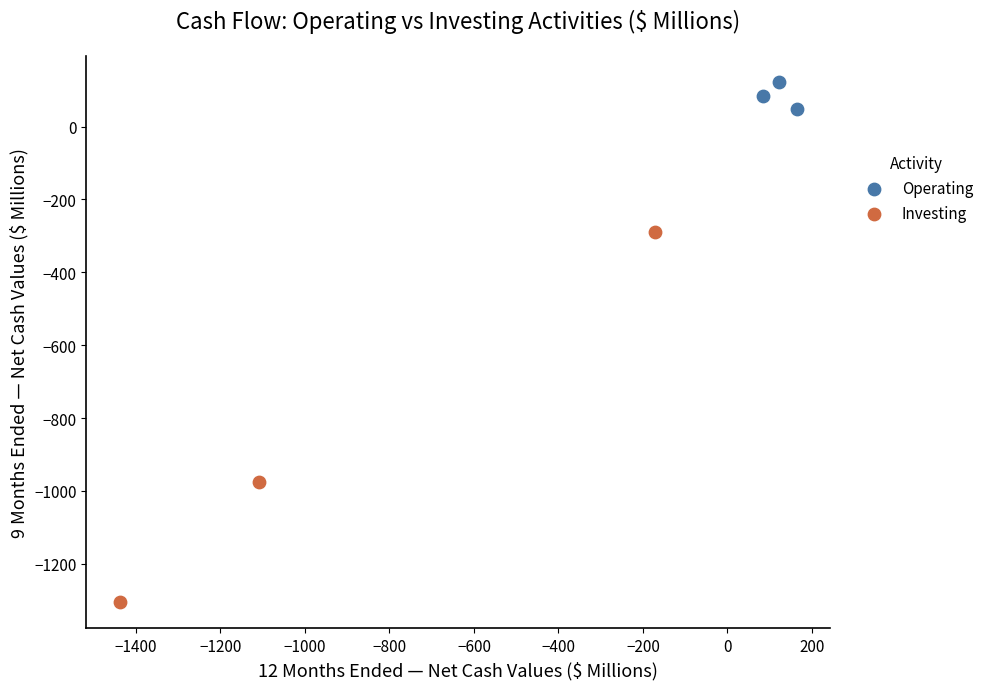

Which series contains the highest Y value?

Operating